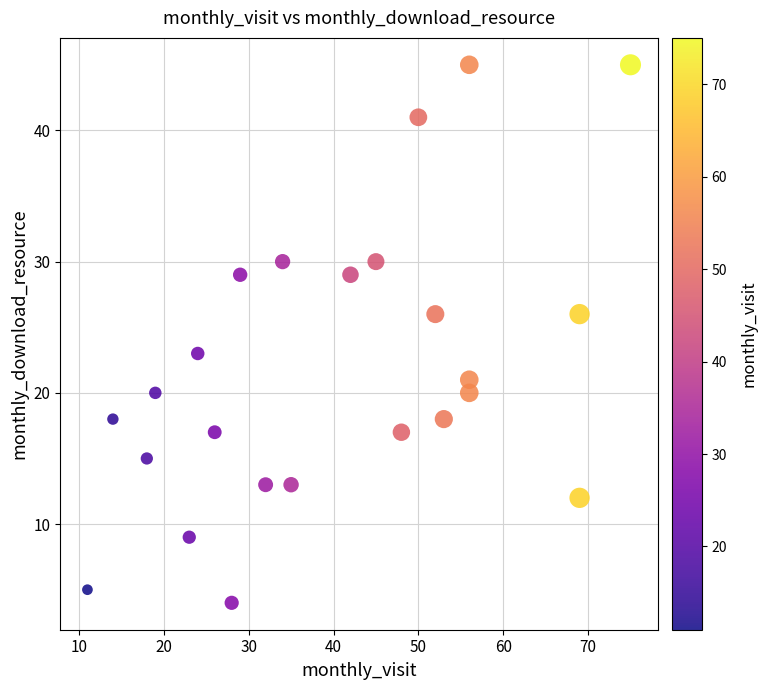

What Y value in the scatter plot is closest to 24?

23